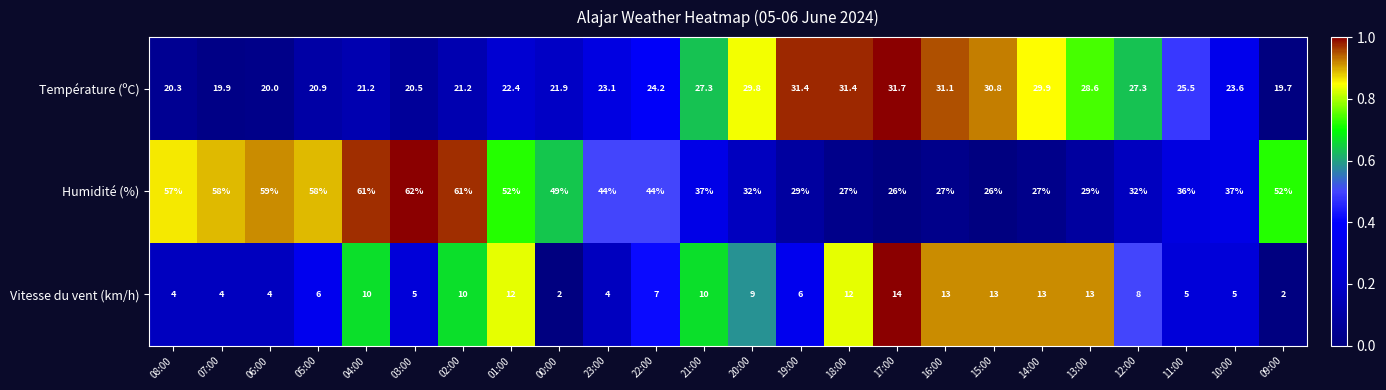

What is the minimum value shown in the chart?

2.0